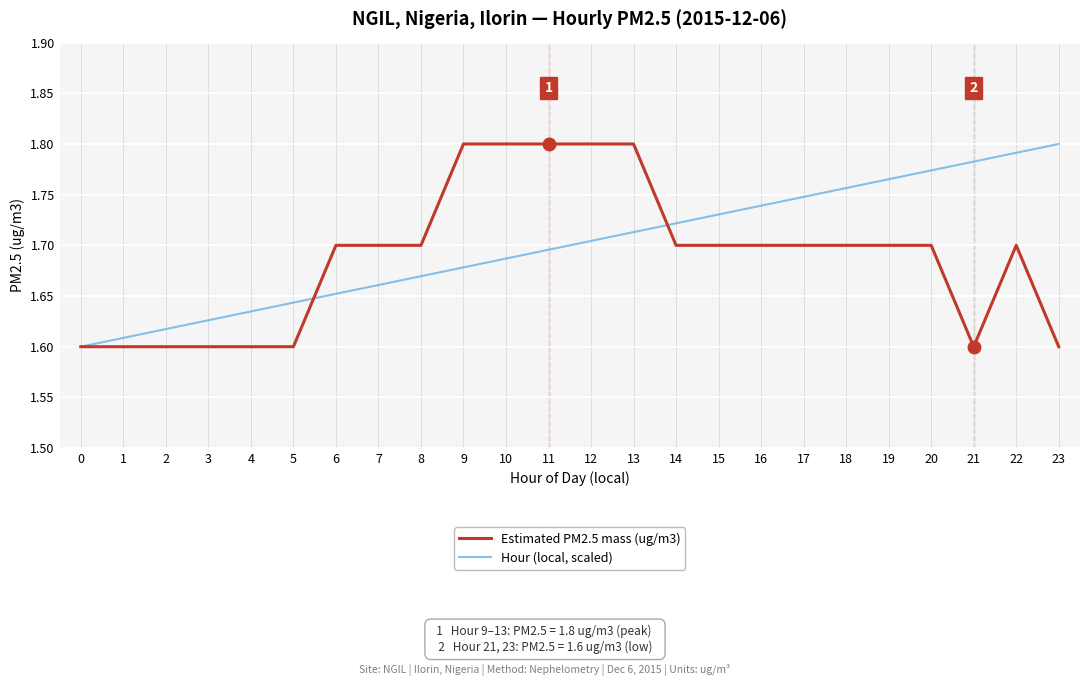

Between 4 and 14, which series saw the biggest shift?

Estimated PM2.5 mass (ug/m3)